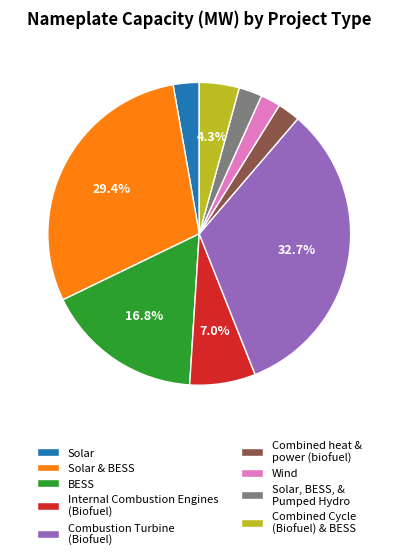

How much of the chart is everything except Combined Cycle (Biofuel) & BESS?

95.7%